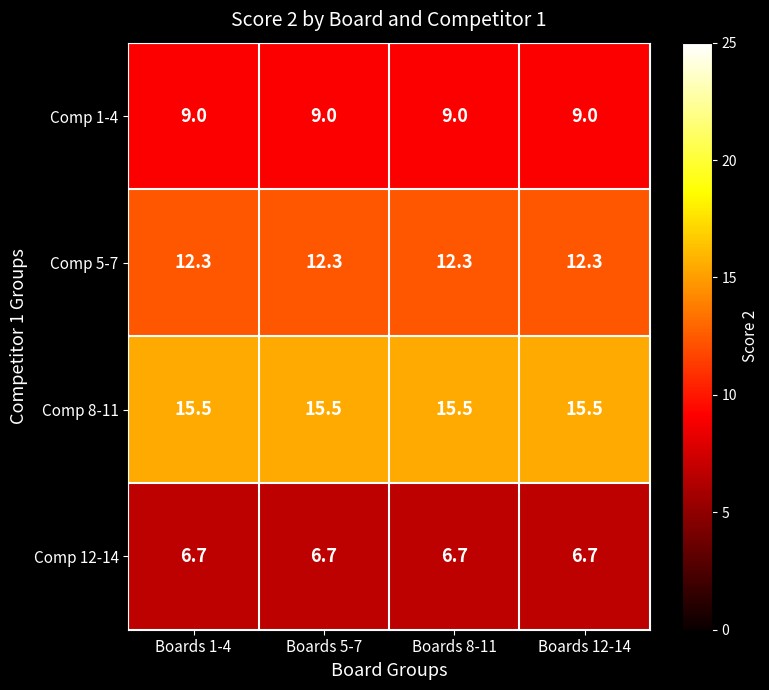

What is the maximum value shown in the chart?

15.5